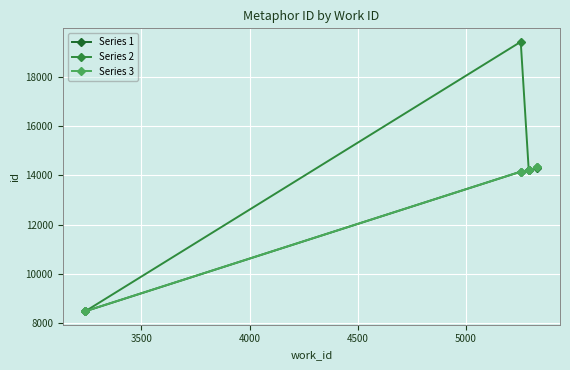

What is the maximum value for Series 1?

14306